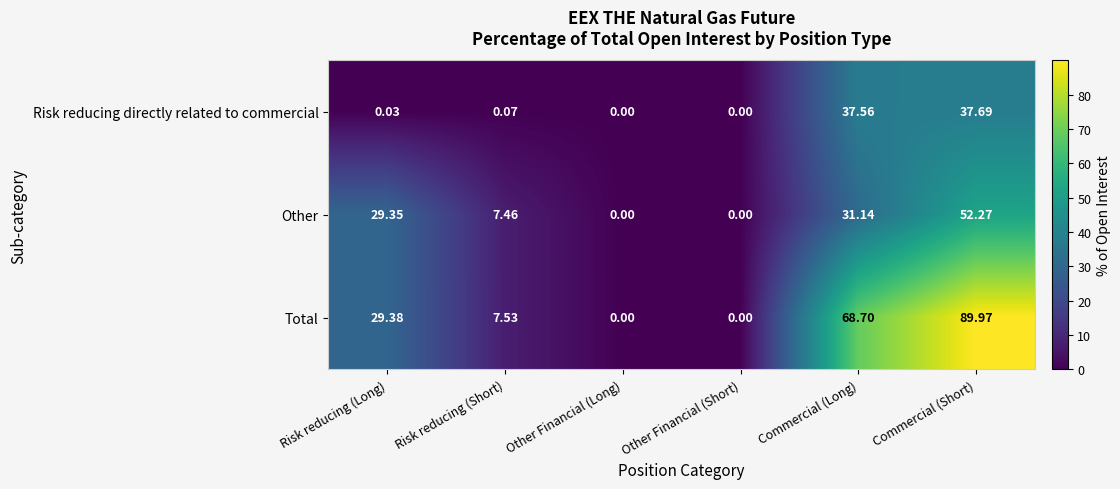

Where is Total nearest to the value 44?

Risk reducing (Long)